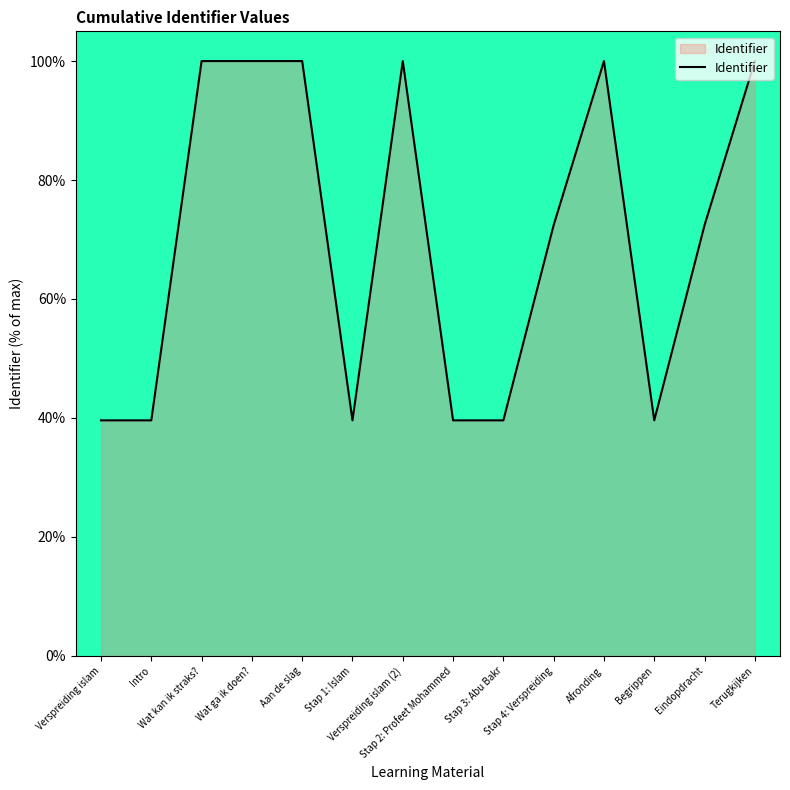

What is the greatest value displayed?

100.0